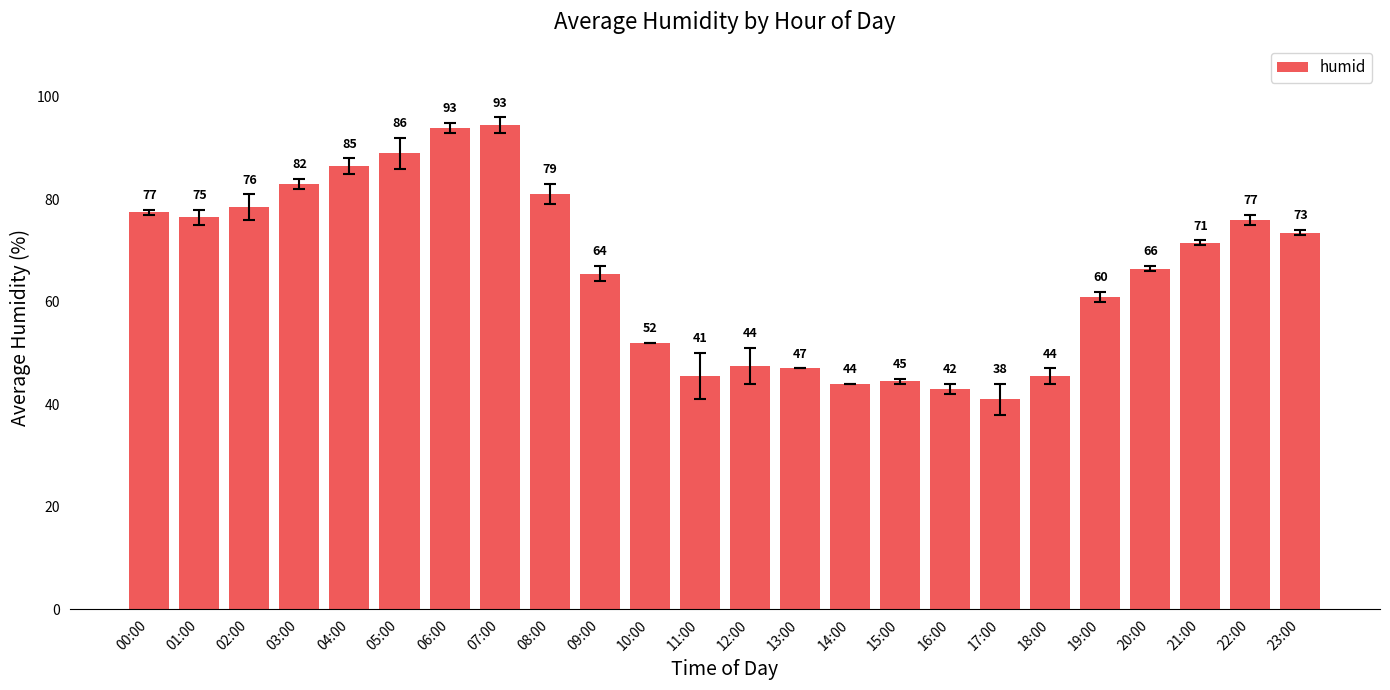

Does the chart contain stacked bars?

No